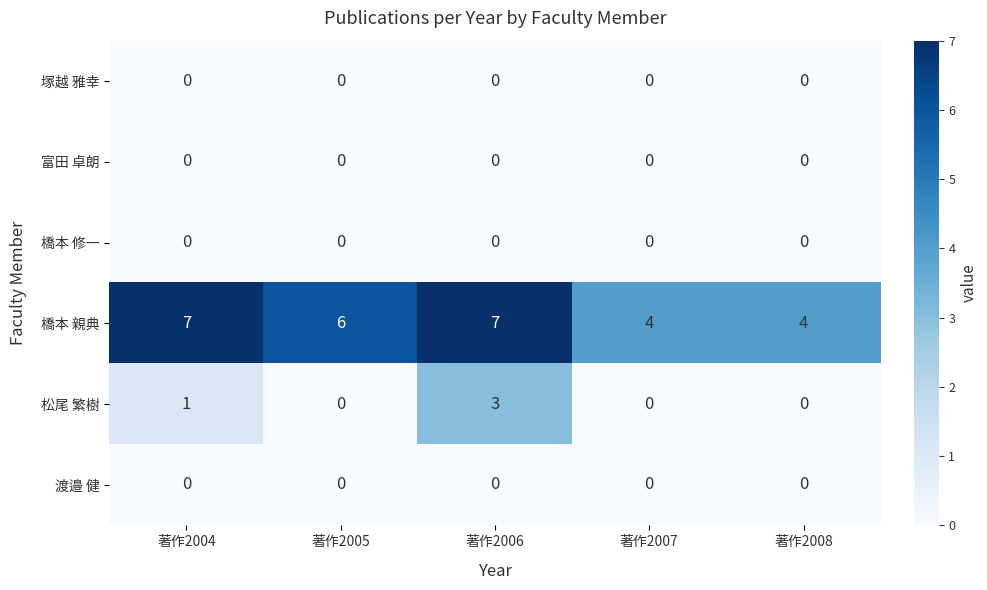

At how many categories does at least one series exceed 0?

5